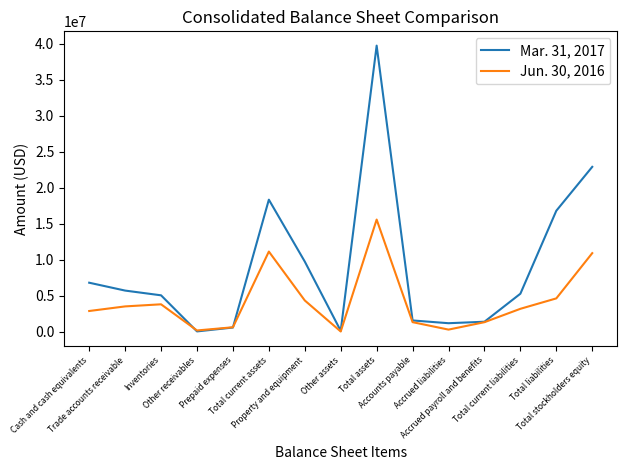

Rank the series by their average value, from lowest to highest.

Jun. 30, 2016, Mar. 31, 2017